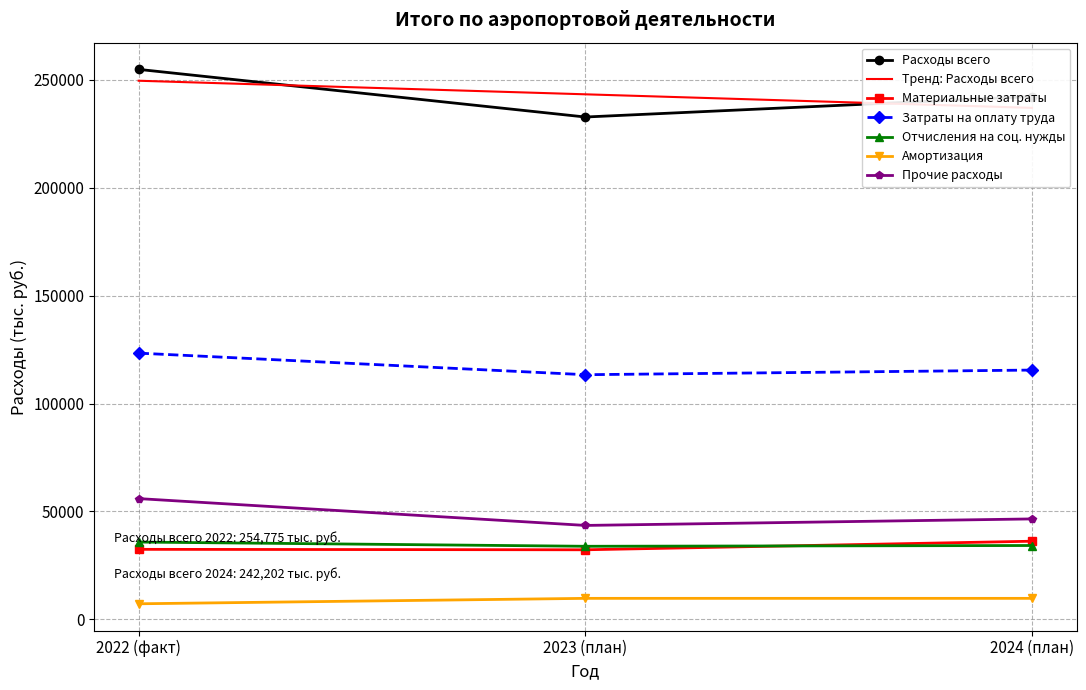

At which label does Амортизация reach its peak?

2023 (план)